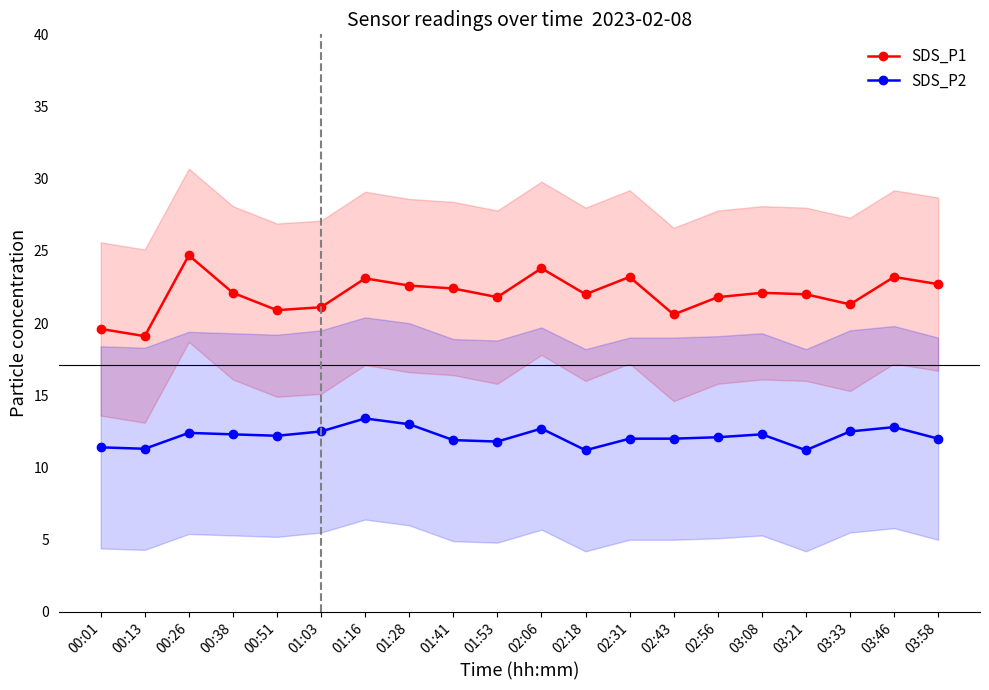

Rank the series at 03:21 from highest to lowest value.

SDS_P1, SDS_P2